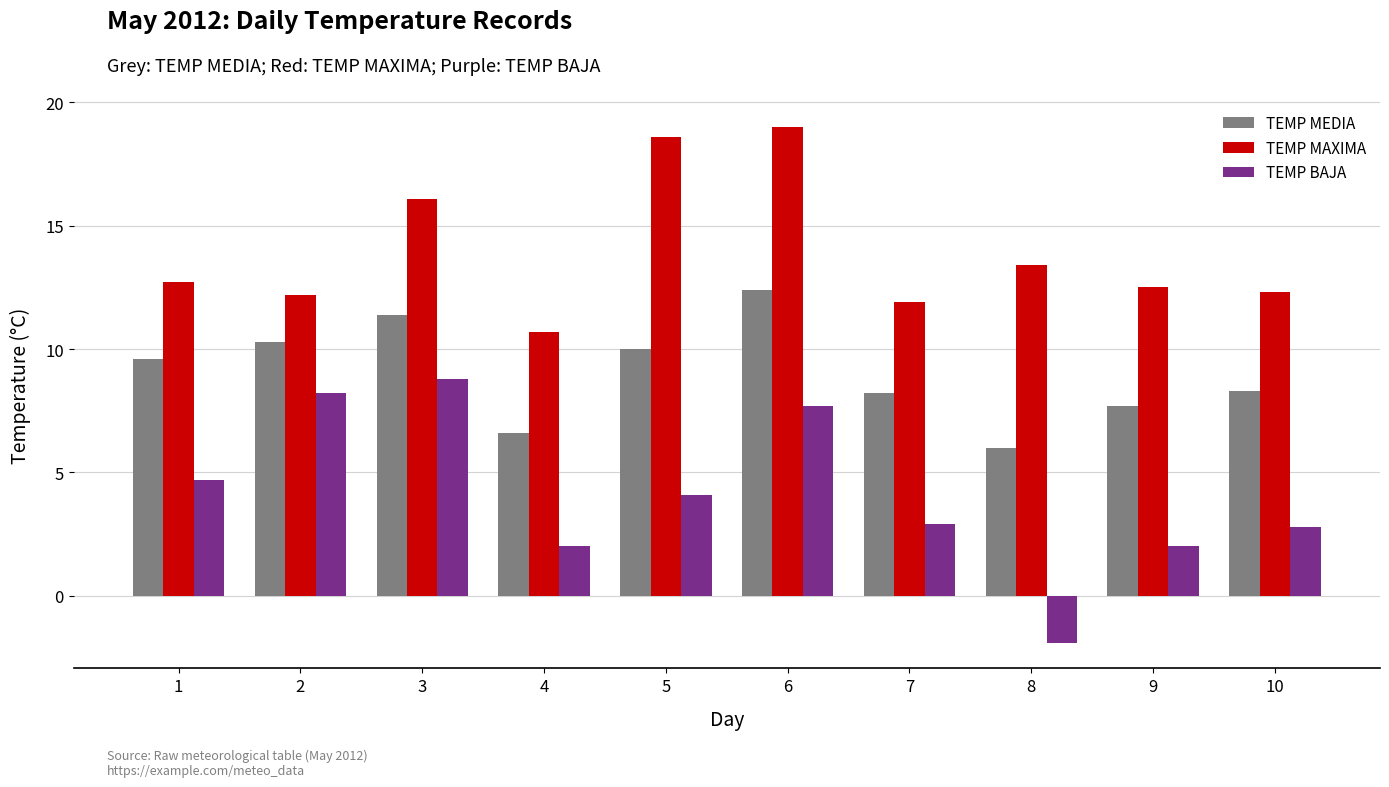

What is the total value across all series at 9?

22.2